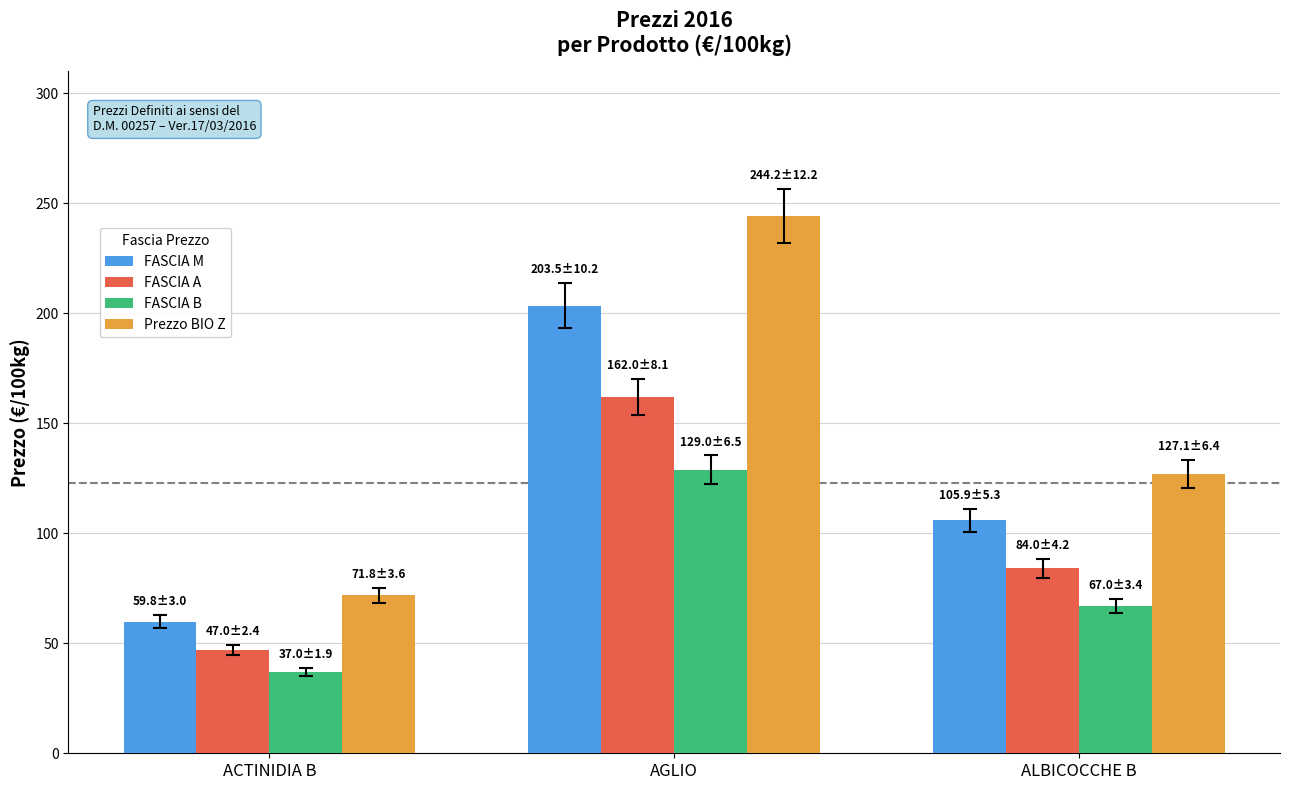

The value of FASCIA A at ALBICOCCHE B is 50.5. True or false?

False